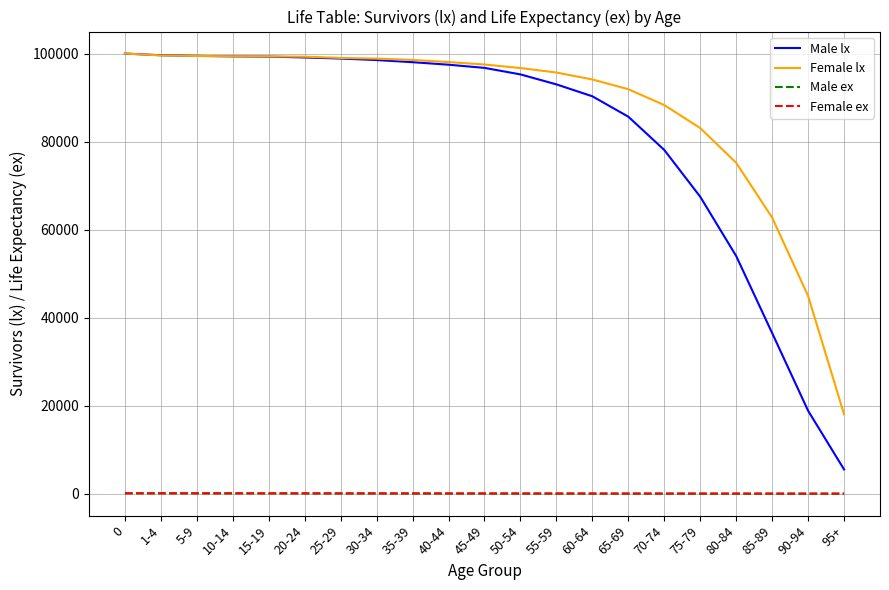

At which label is Male lx closest to 52752?

80-84